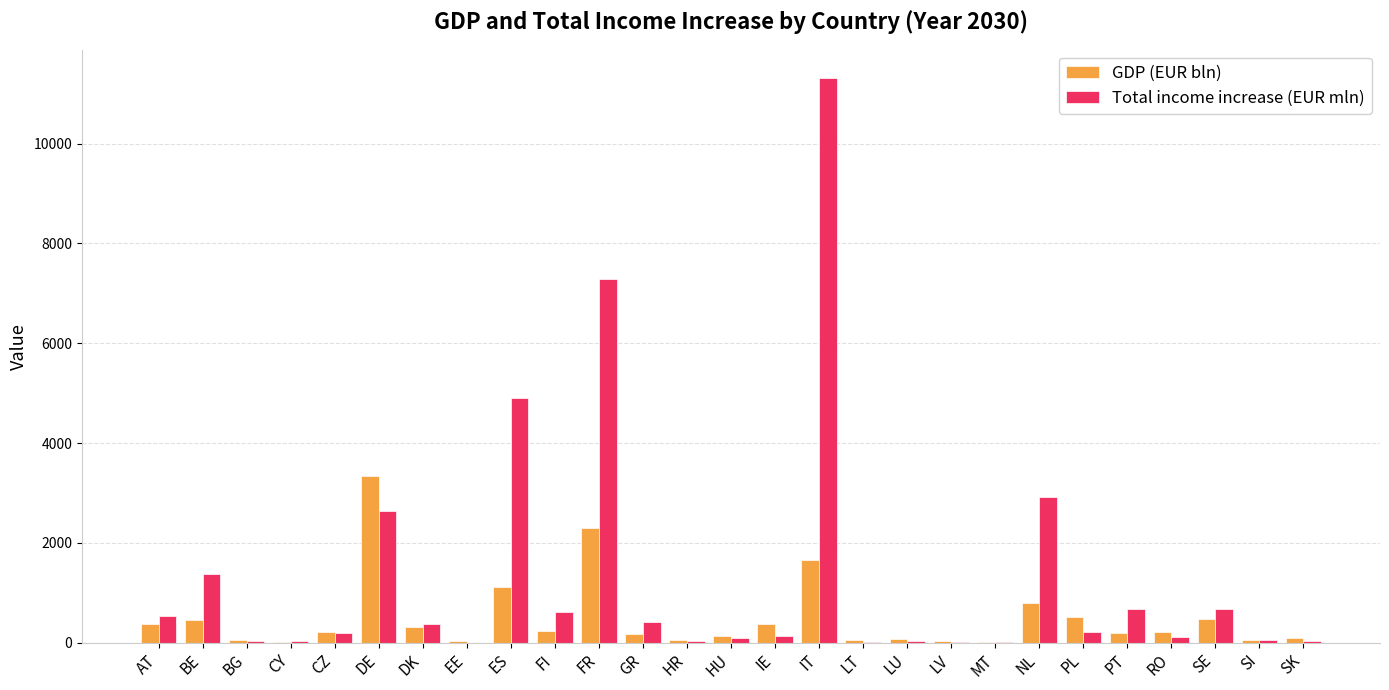

Which series has the largest total across all categories?

Total income increase (EUR mln)